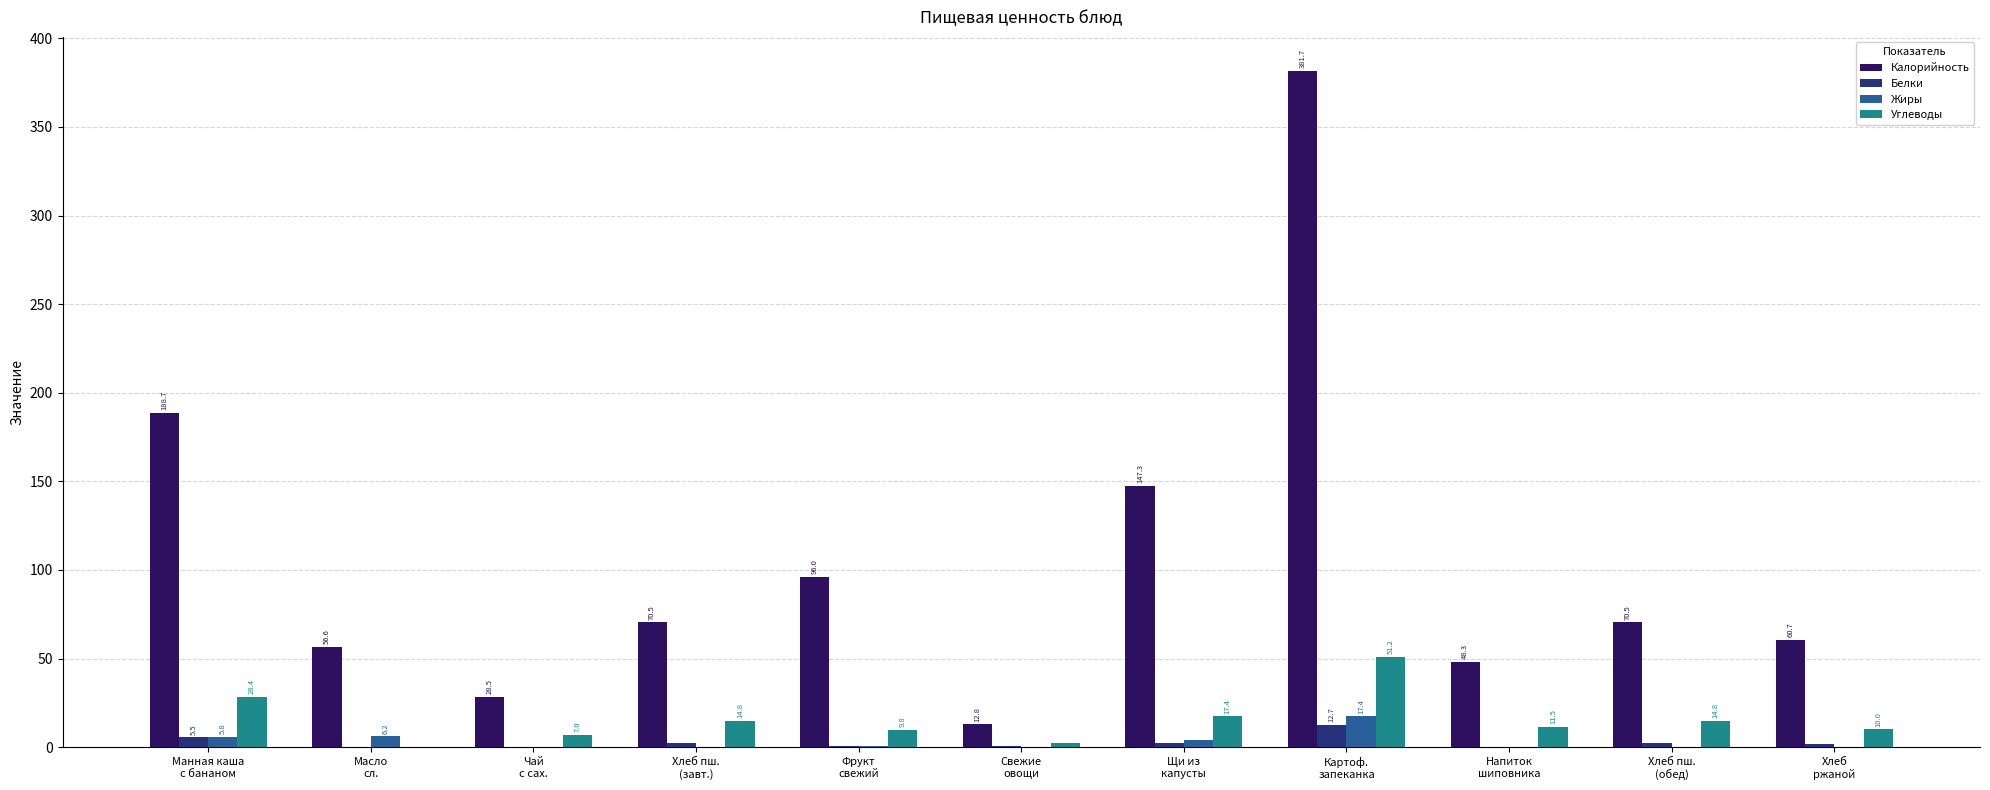

What is the total value across all series at Фрукт
свежий?

106.6